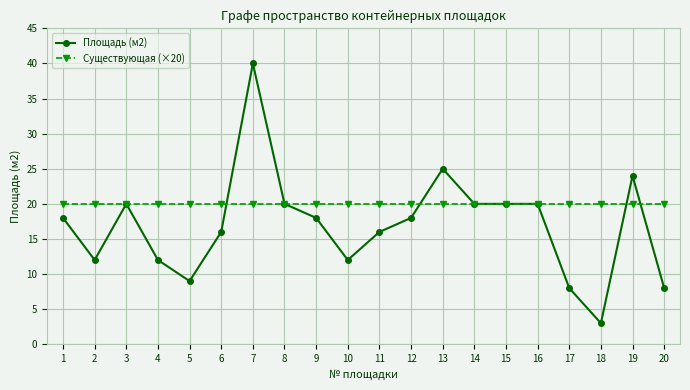

Where is the first local minimum for Площадь (м2)?

2